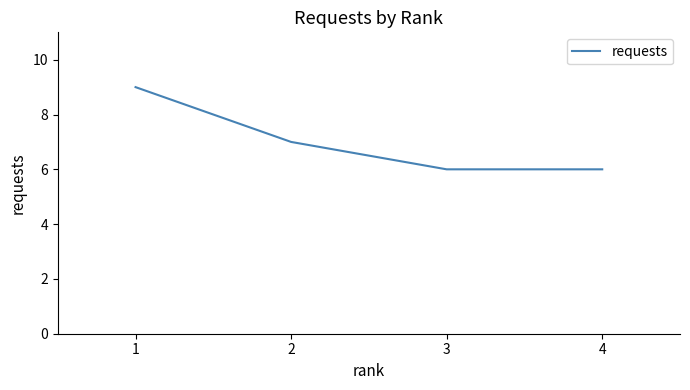

Reading left to right, transcribe all the data shown in this chart.

1=9	2=7	3=6	4=6